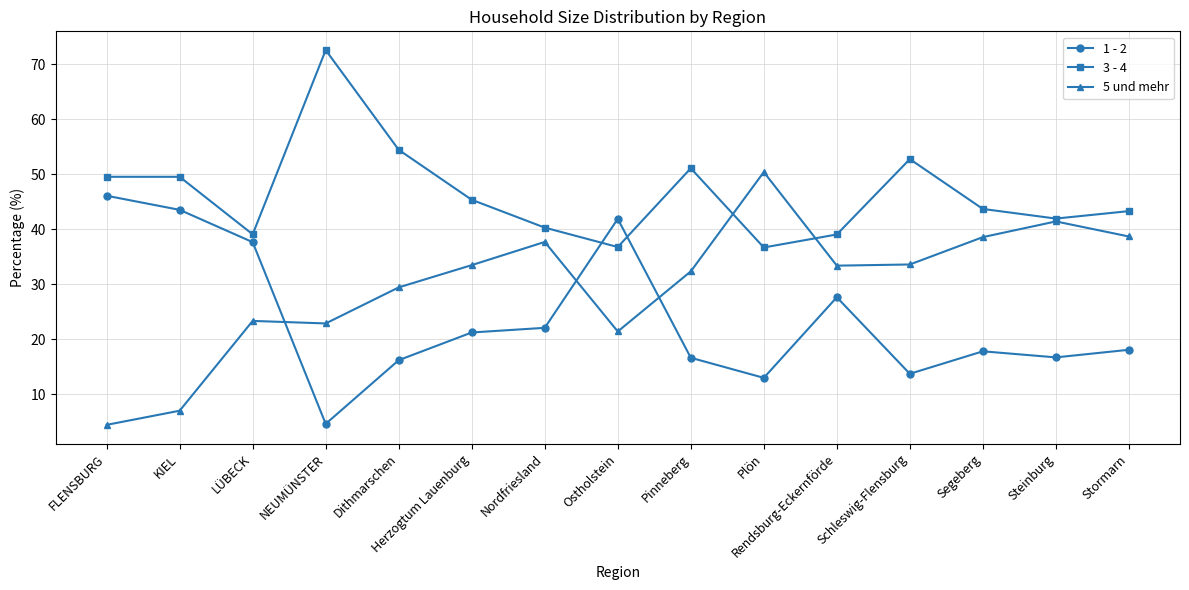

Which category has the lowest value in the 5 und mehr series?

FLENSBURG